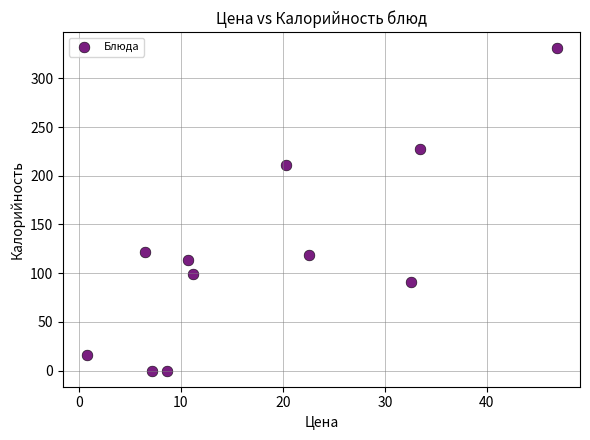

What is the range of Y values (max minus min)?

331